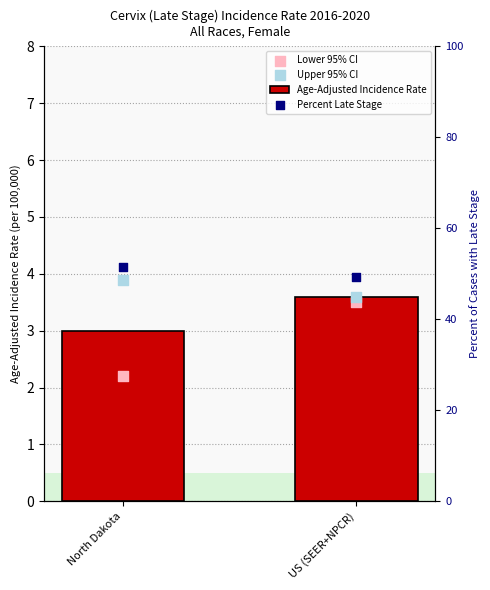

What are all the series names shown in the legend?

Age-Adjusted Incidence Rate, Lower 95% CI, Upper 95% CI, Percent Late Stage